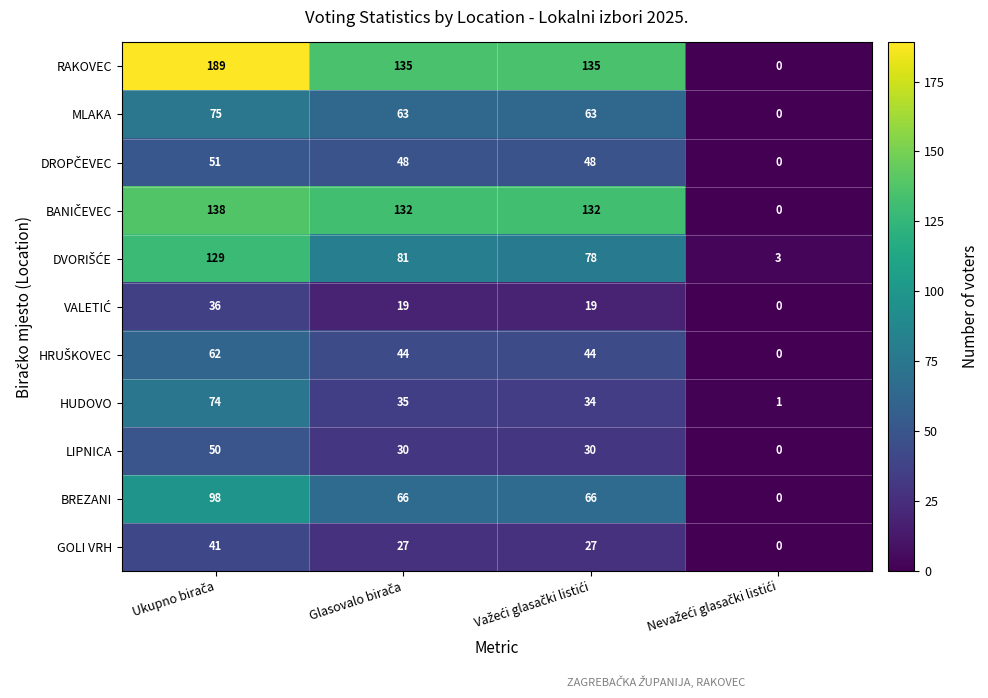

What is the difference between the maximum and minimum values in the HUDOVO series?

73